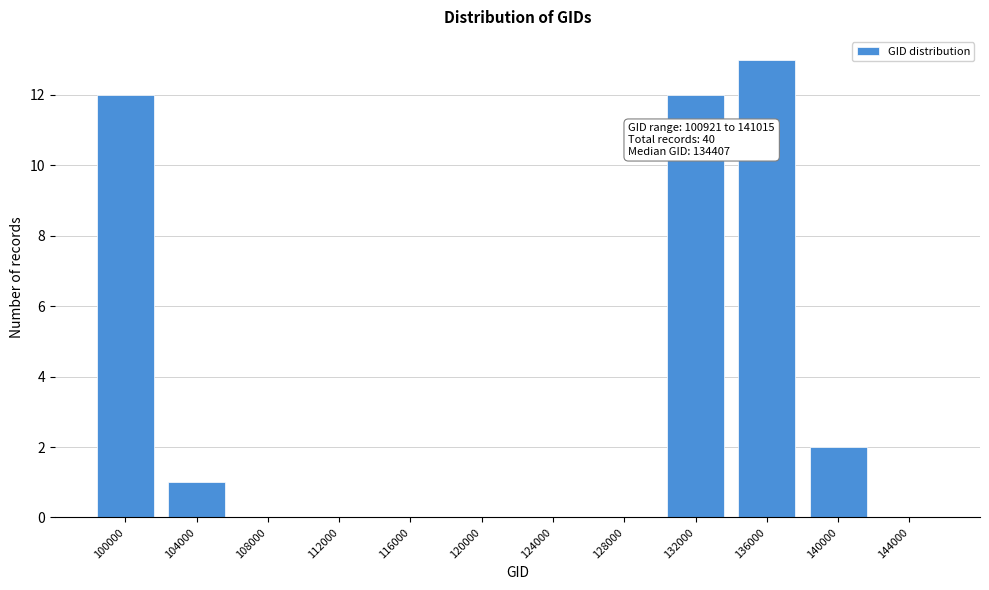

Reading left to right, extract all data points from this chart.

100000=12	104000=1	108000=0	112000=0	116000=0	120000=0	124000=0	128000=0	132000=12	136000=13	140000=2	144000=0